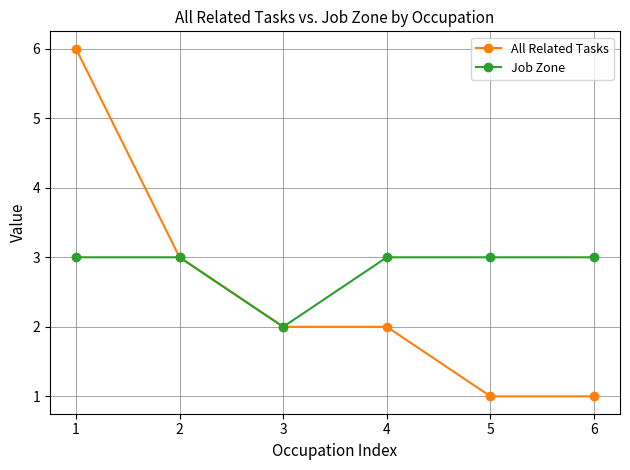

Reading right to left, list all the values displayed in this chart.

All Related Tasks: 6=1	5=1	4=2	3=2	2=3	1=6
Job Zone: 6=3	5=3	4=3	3=2	2=3	1=3